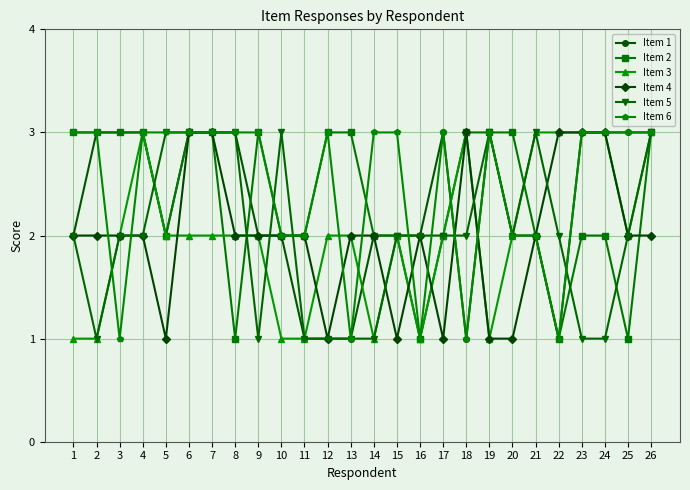

The Item 5 series shows 1 at 13. True or false?

True